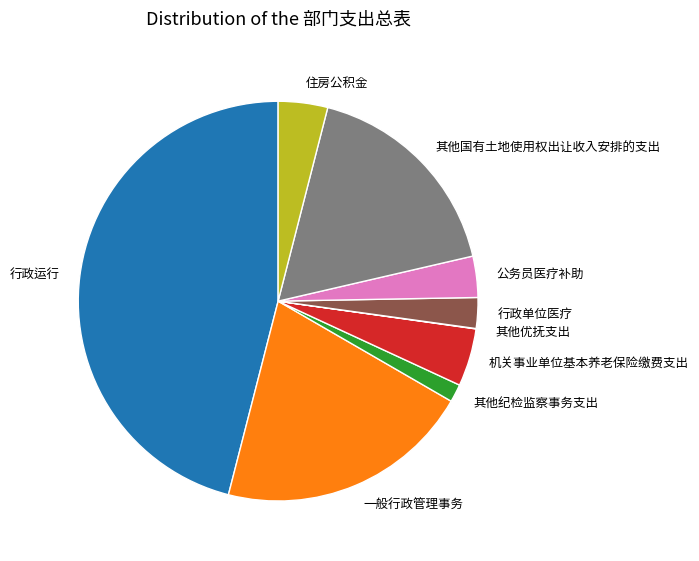

Is it true that 一般行政管理事务 is 31% of the pie?

False